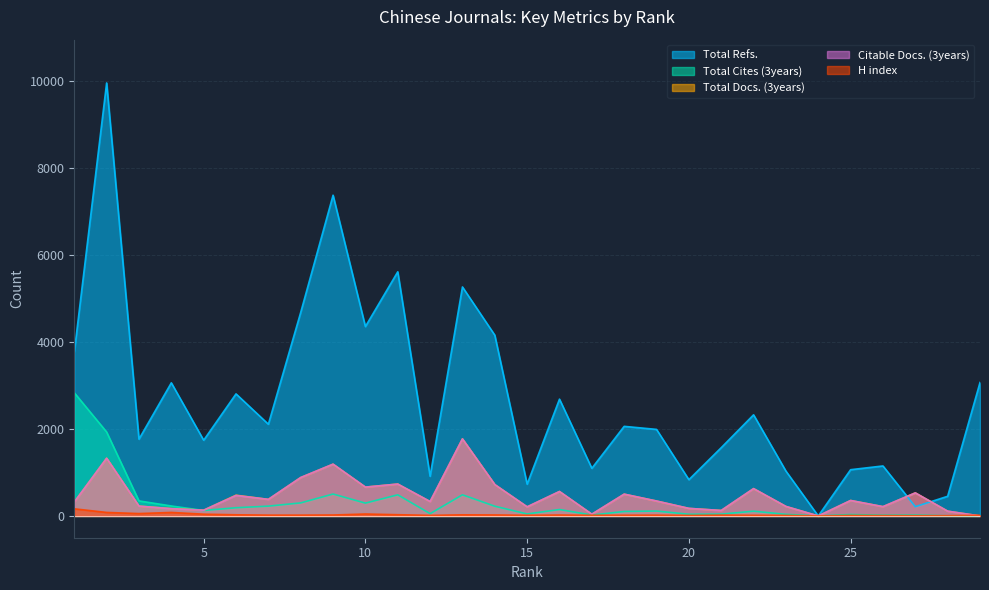

How many lines are shown in the chart?

5